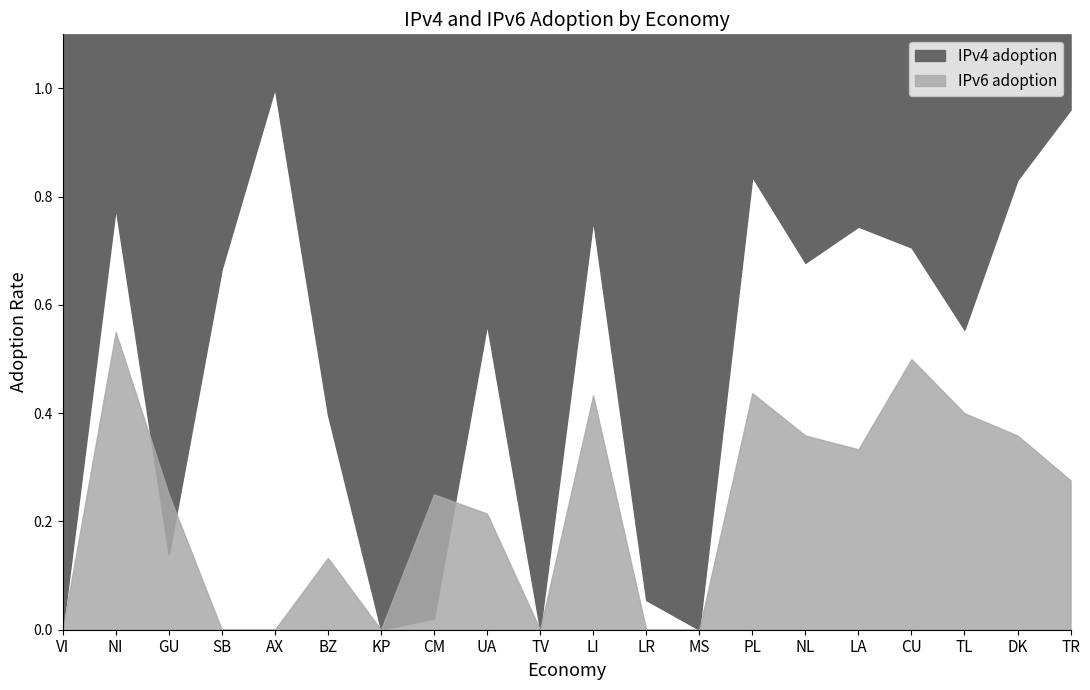

Which series changed the most between SB and MS?

IPv4 adoption